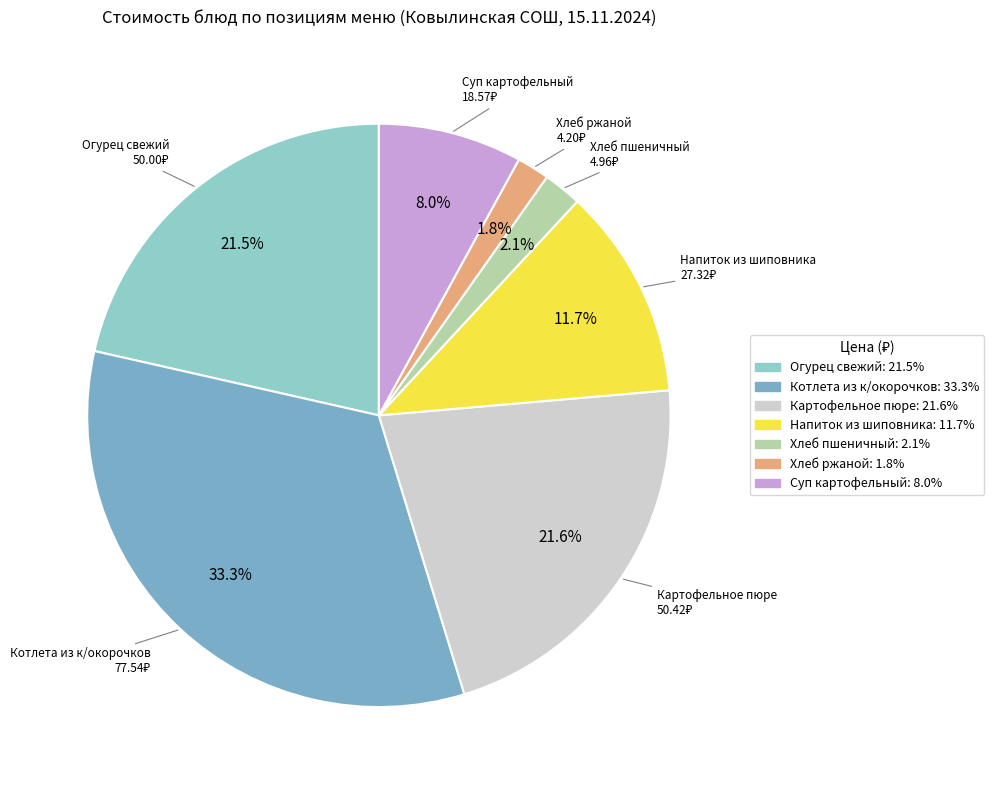

Count the number of slices in the pie.

7